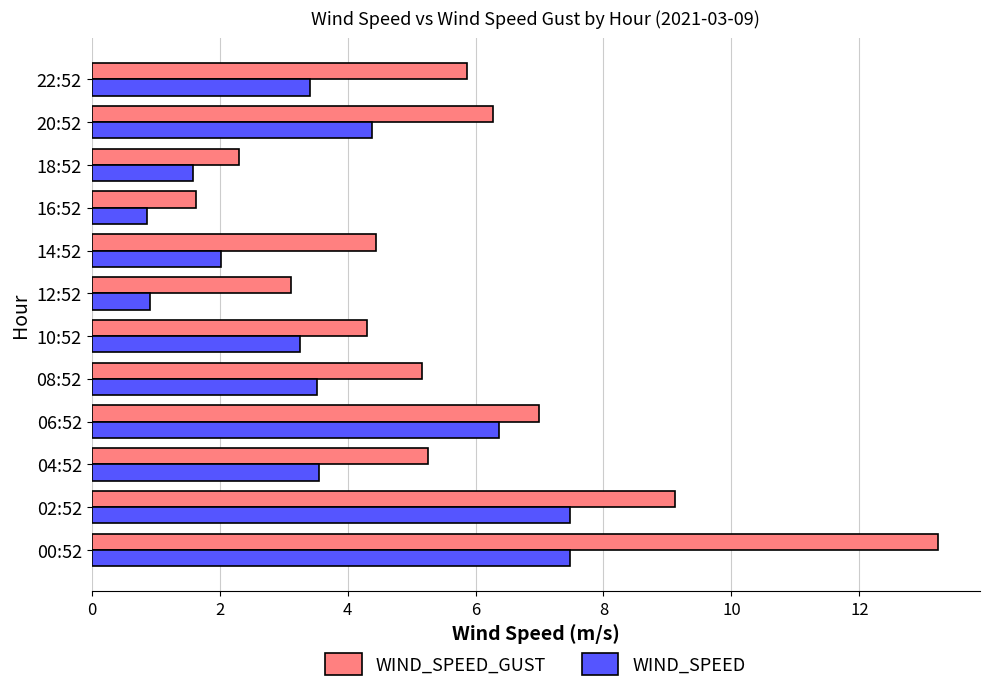

The value of WIND_SPEED at 16:52 is 0.9. True or false?

True